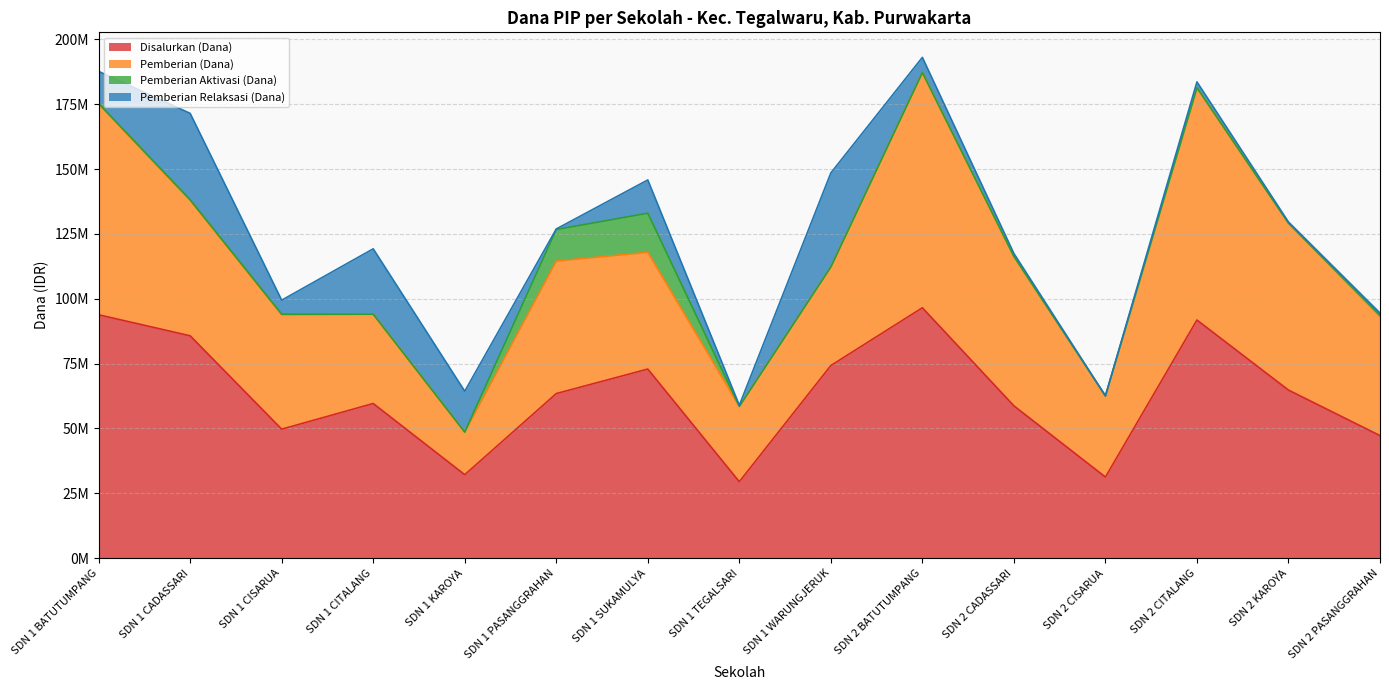

What is the difference between the Pemberian Relaksasi (Dana) values at SDN 1 TEGALSARI and SDN 2 CITALANG?

1800000